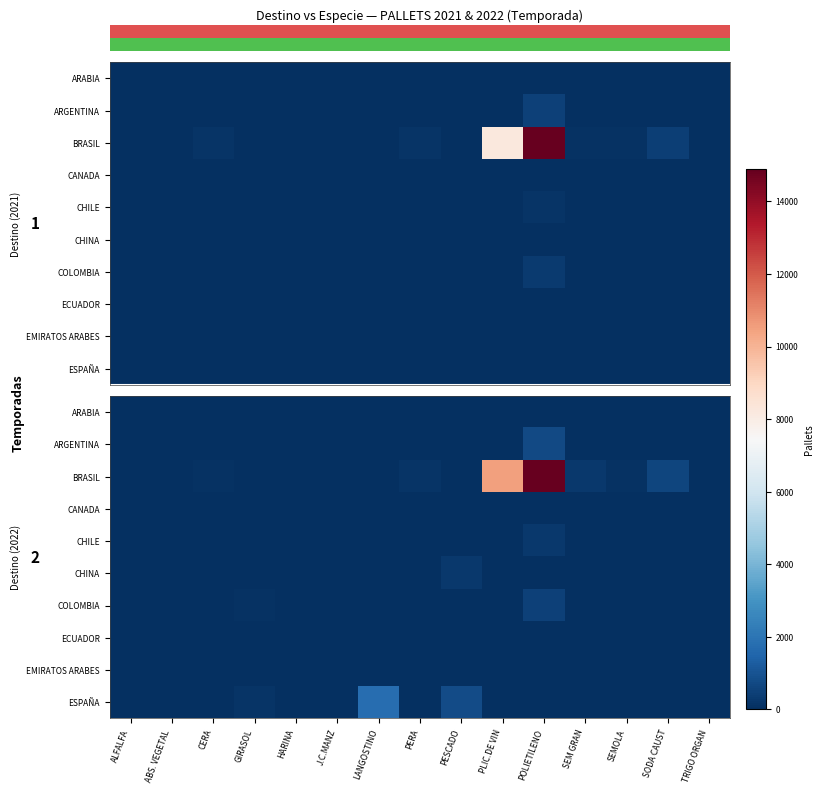

Is the value of ARABIA at HARINA greater than the value of CHINA at SODA CAUST?

No